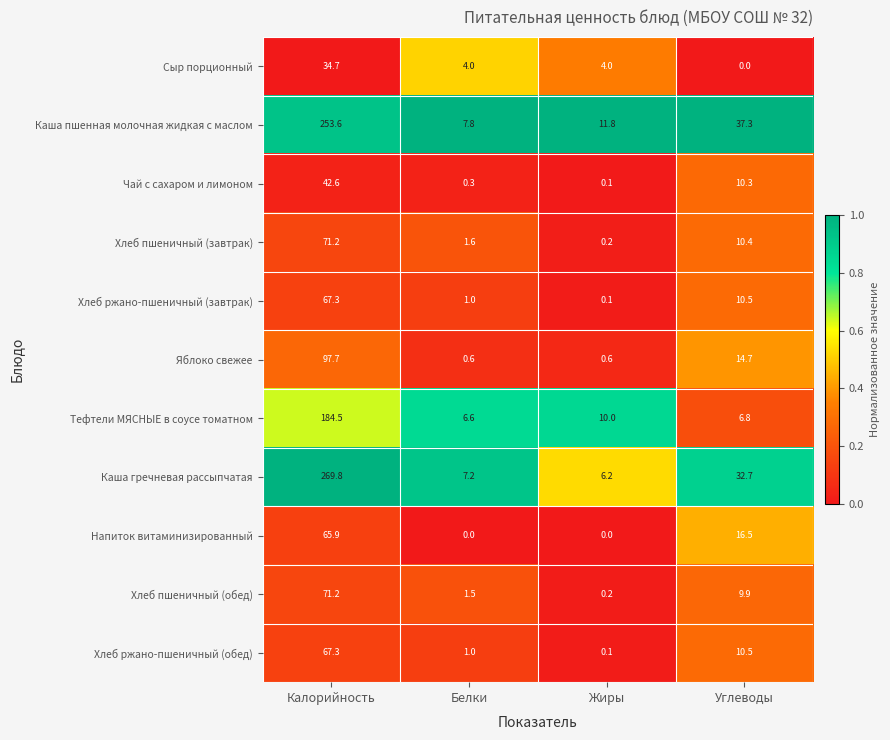

Which series has the widest spread of values?

Каша гречневая рассыпчатая